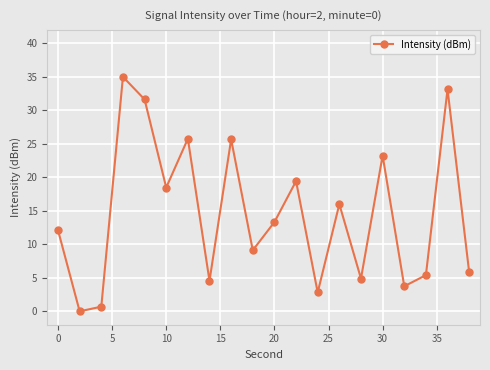

How many interior local peaks (higher than both neighbors) does the data have?

7